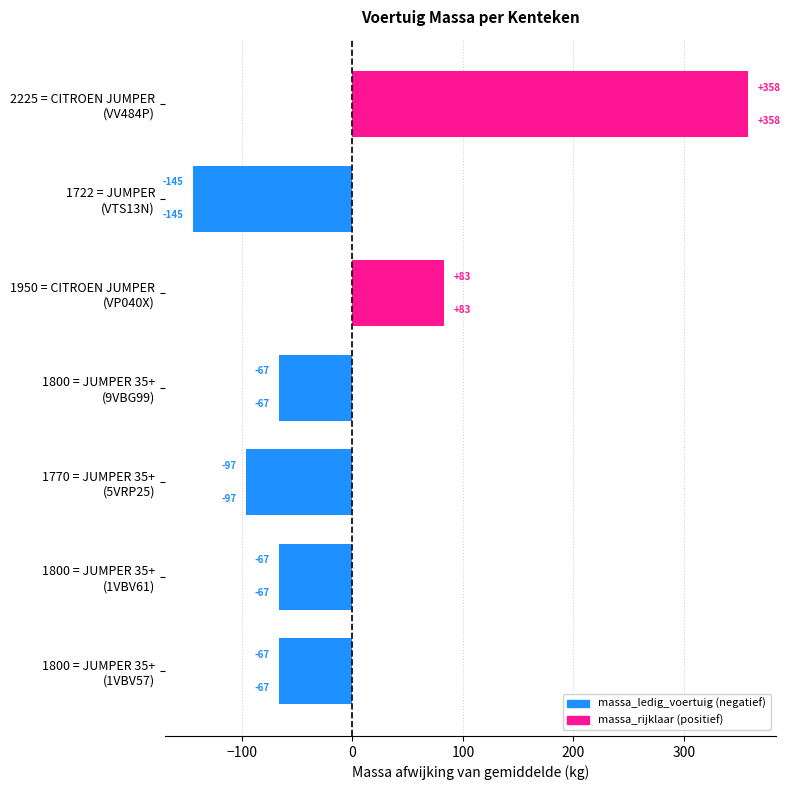

True or false: massa_ledig_voertuig has a value of -96.6 at 1800 = JUMPER 35+ (9VBG99).

False